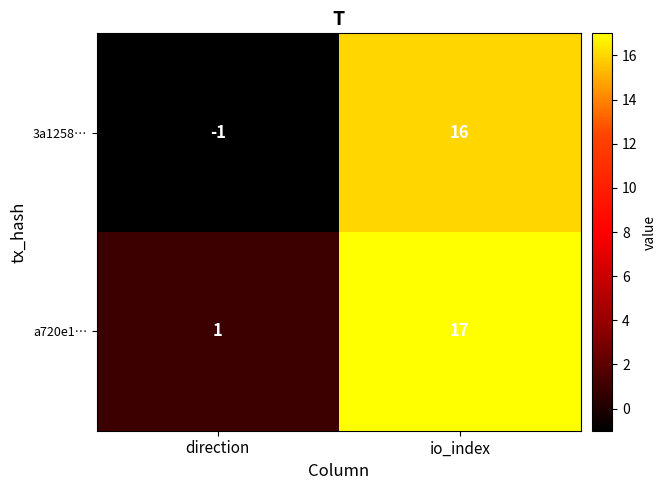

Is the value of 3a1258… at io_index greater than the value of a720e1… at io_index?

No